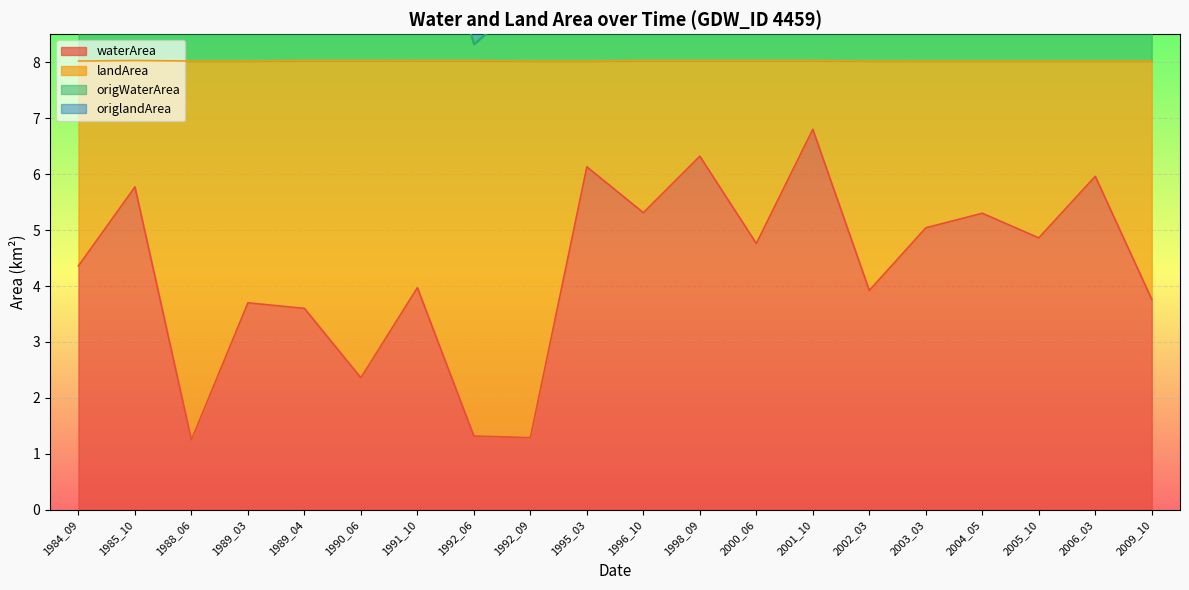

Which series has the widest spread of values?

origWaterArea